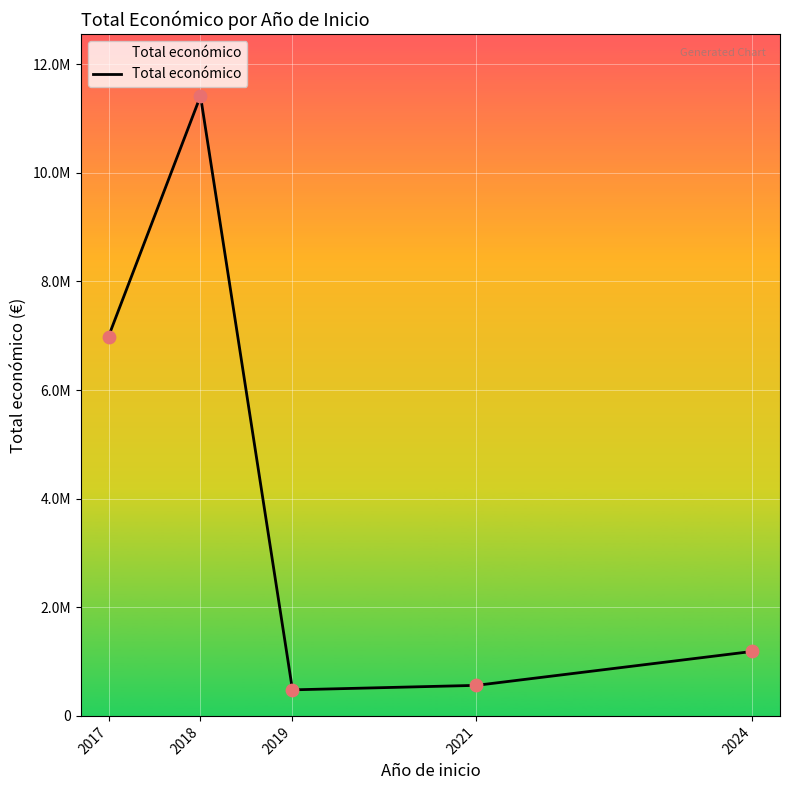

Does the chart have visible grid lines?

Yes